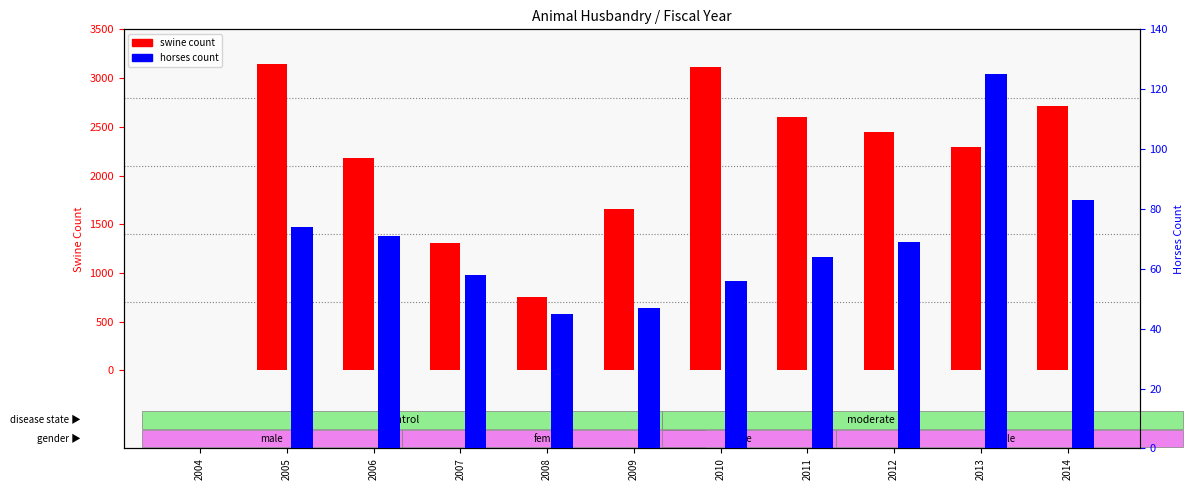

True or false: swine count has a value of 2761 at 2009.

False